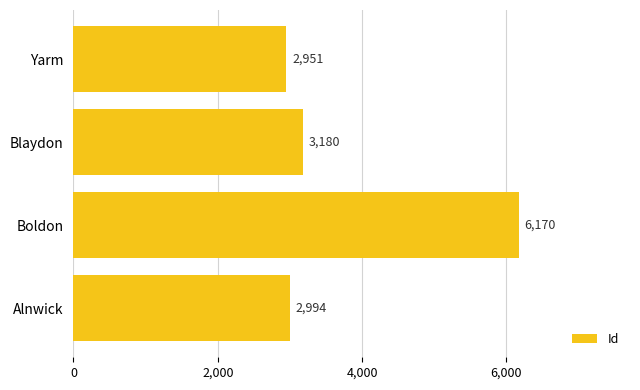

Does the chart contain stacked bars?

No